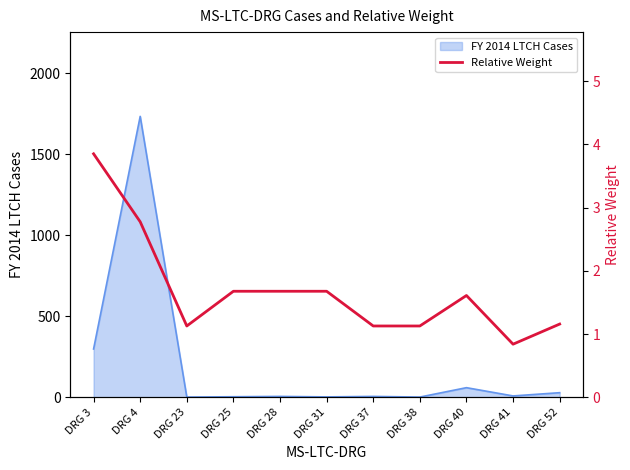

At which label is FY 2014 LTCH Cases closest to 868?

DRG 3